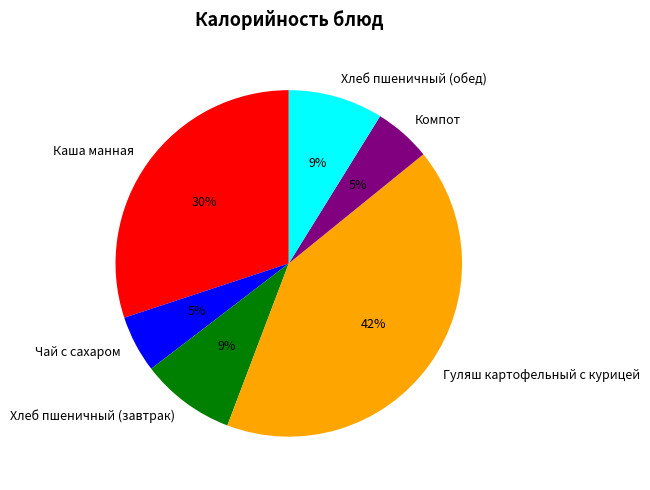

Which slice is the largest?

Гуляш картофельный с курицей